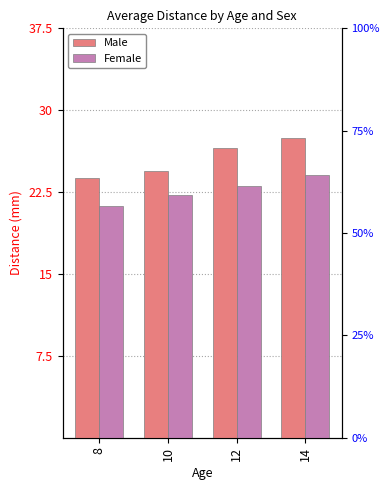

The value of Female at 10 is 22.2. True or false?

True